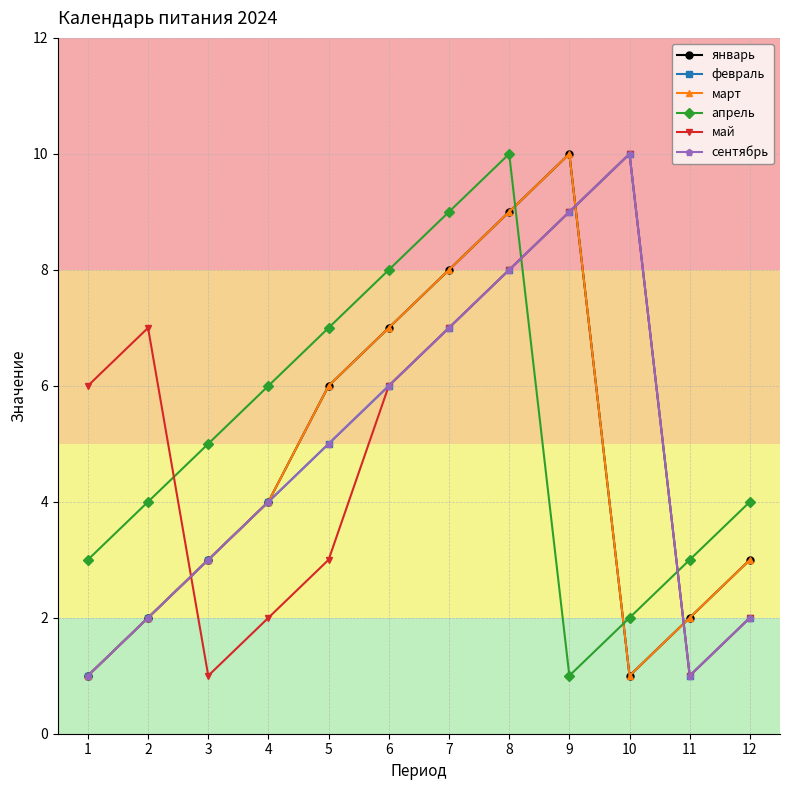

How many distinct data groups are displayed?

6